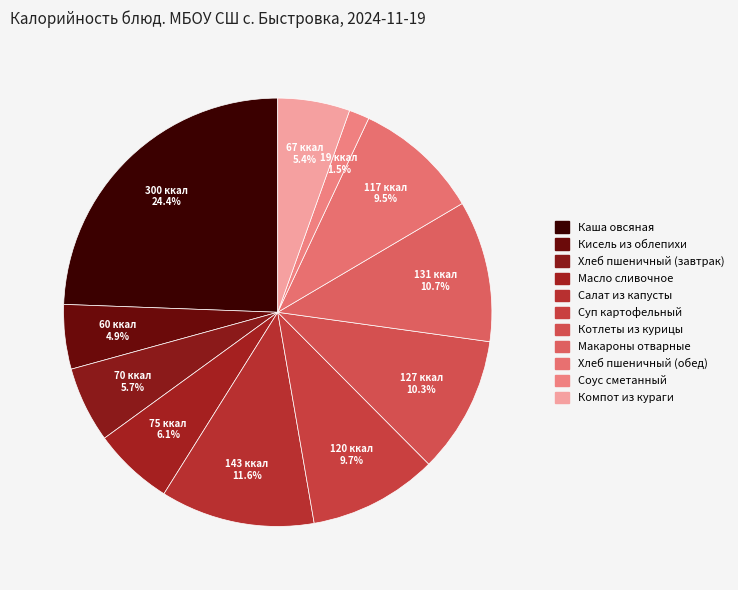

What percentage do Масло сливочное and Компот из кураги together represent?

11.5%